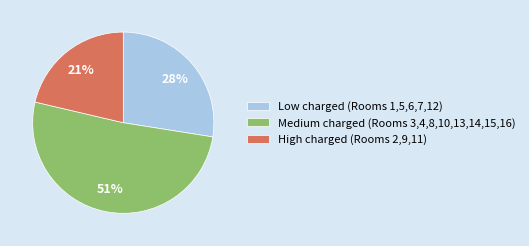

Do Medium charged (Rooms 3,4,8,10,13,14,15,16) and Low charged (Rooms 1,5,6,7,12) together represent more than half of the pie?

Yes